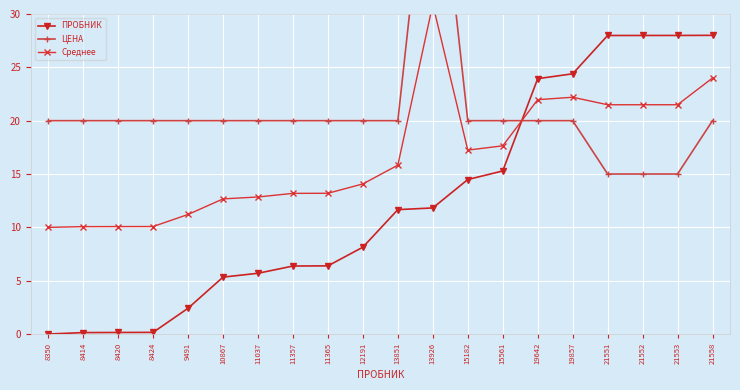

Read the Среднее value at 15182.

17.2